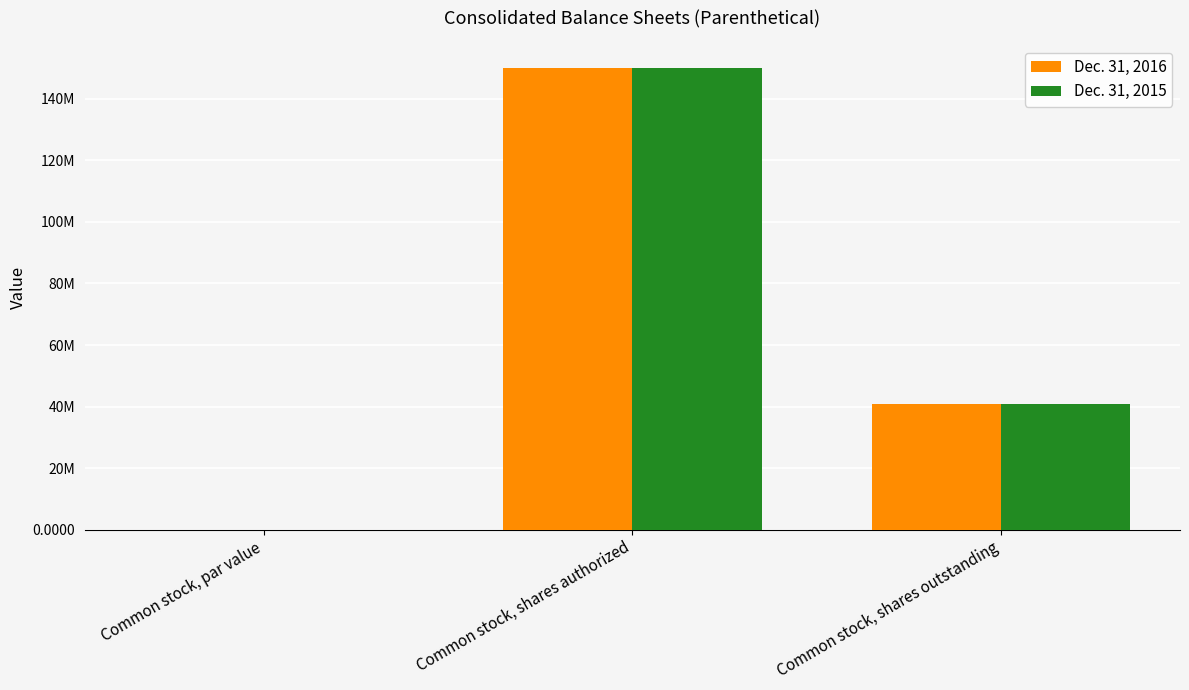

Which series has the largest range (max minus min)?

Dec. 31, 2016